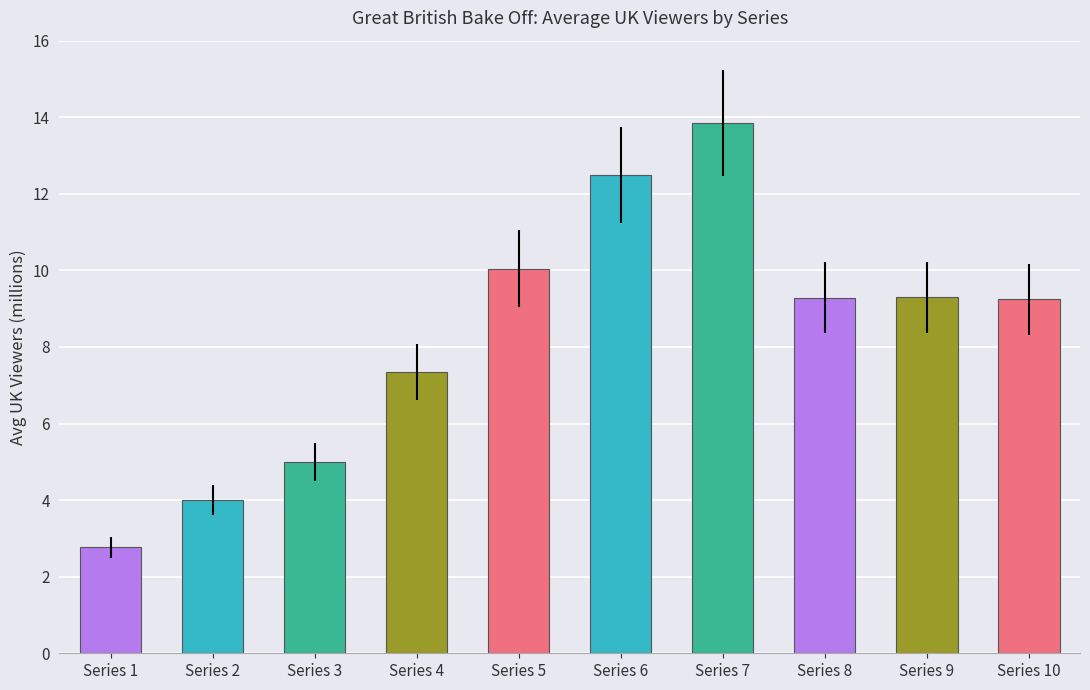

How many series are shown in this chart?

1